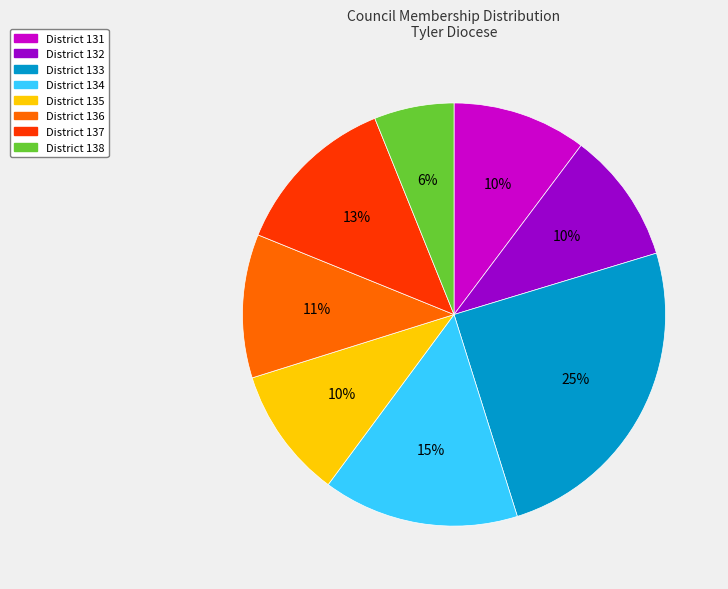

To the nearest percent, what is the average slice percentage?

12%